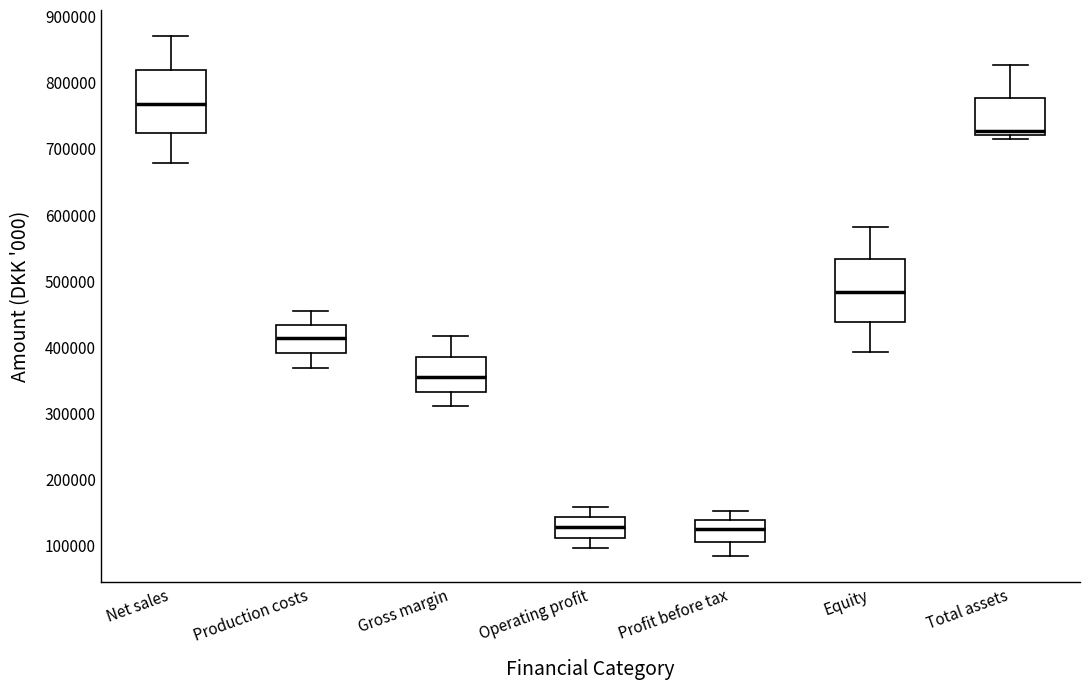

Which box's median line is the highest?

Net sales